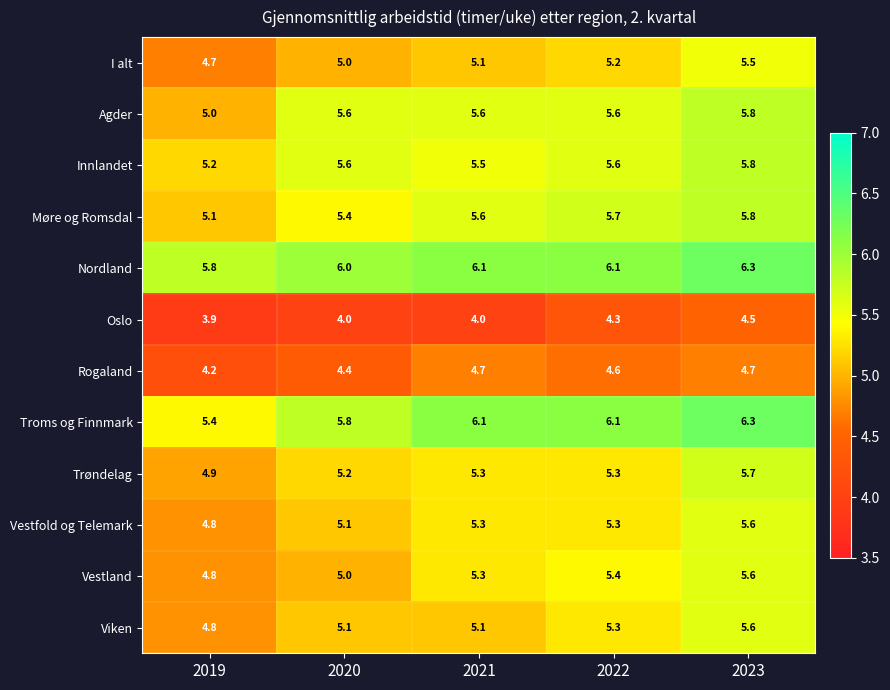

Between 2020 and 2023, which series saw the biggest shift?

Vestland